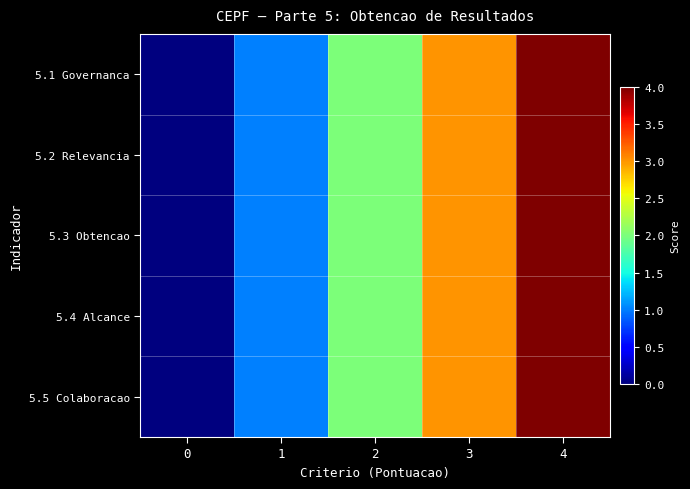

How many data points does each series have?

5